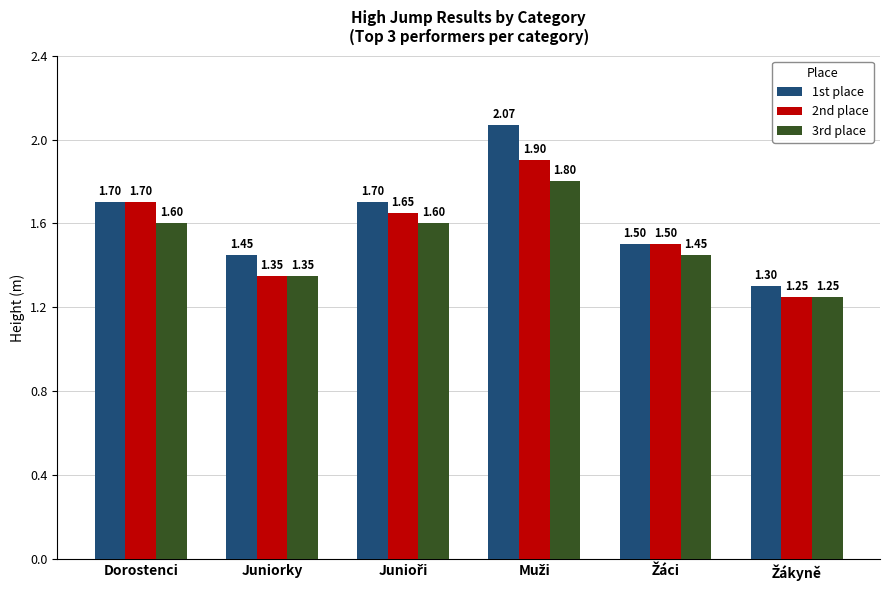

Which series has the largest total across all categories?

1st place